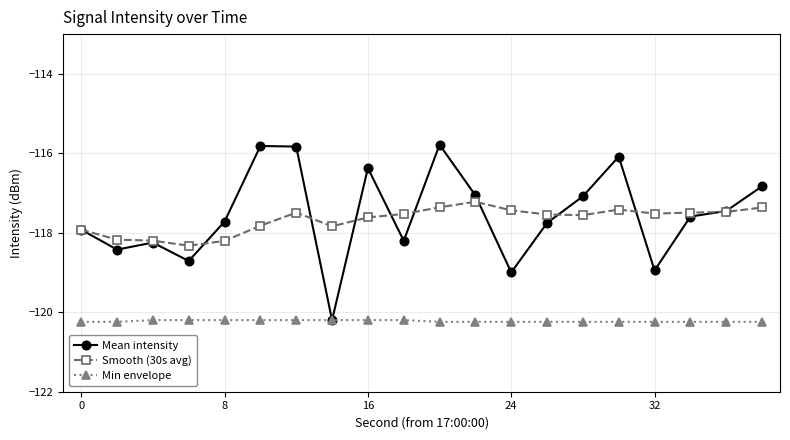

List the series in order of their peak value, lowest first.

Min envelope, Smooth (30s avg), Mean intensity